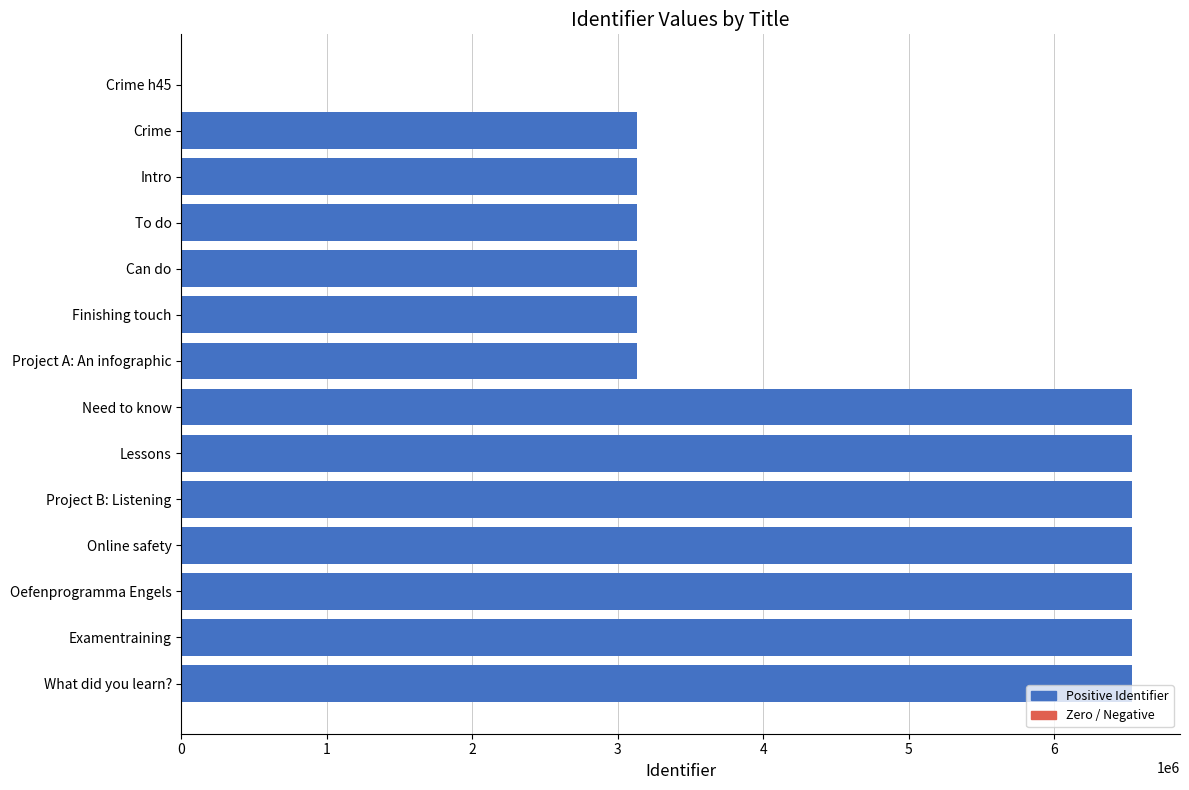

Approximately how many times larger is the value at Oefenprogramma Engels compared to Lessons?

1.0